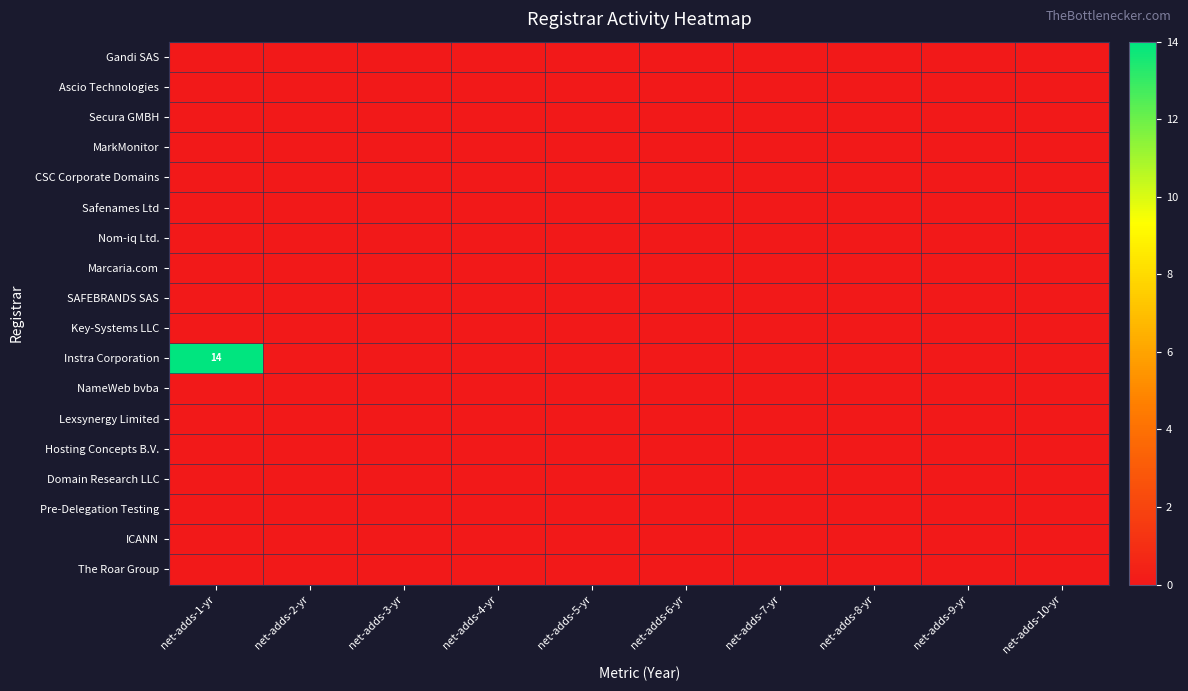

Between net-adds-1-yr and net-adds-3-yr, which is larger?

net-adds-1-yr